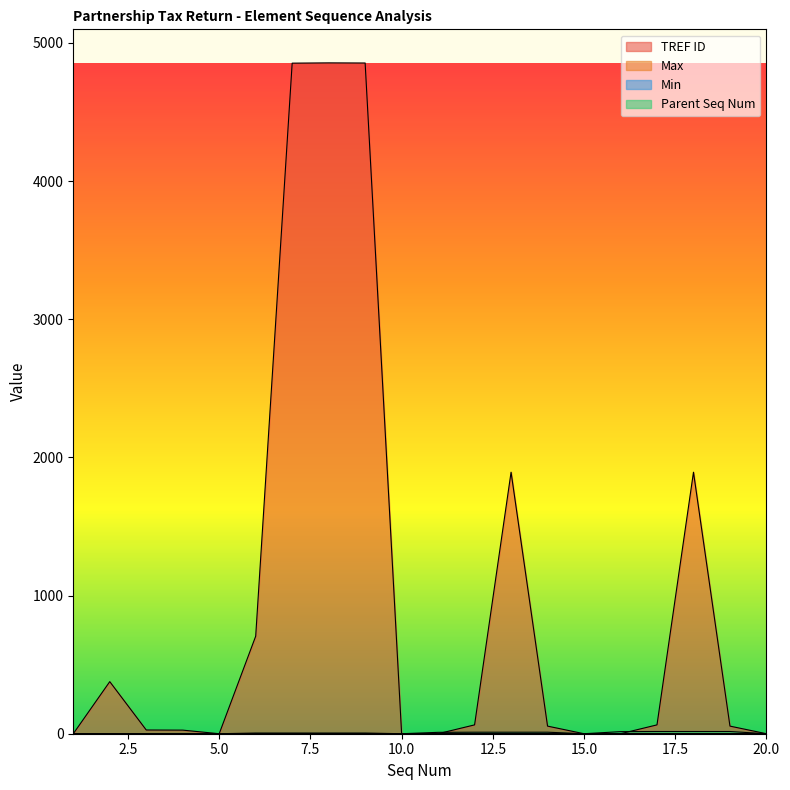

True or false: Parent Seq Num and Max intersect in this chart.

False